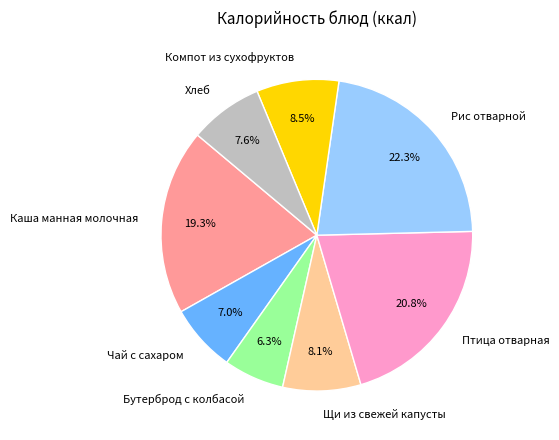

Count the number of slices in the pie.

8